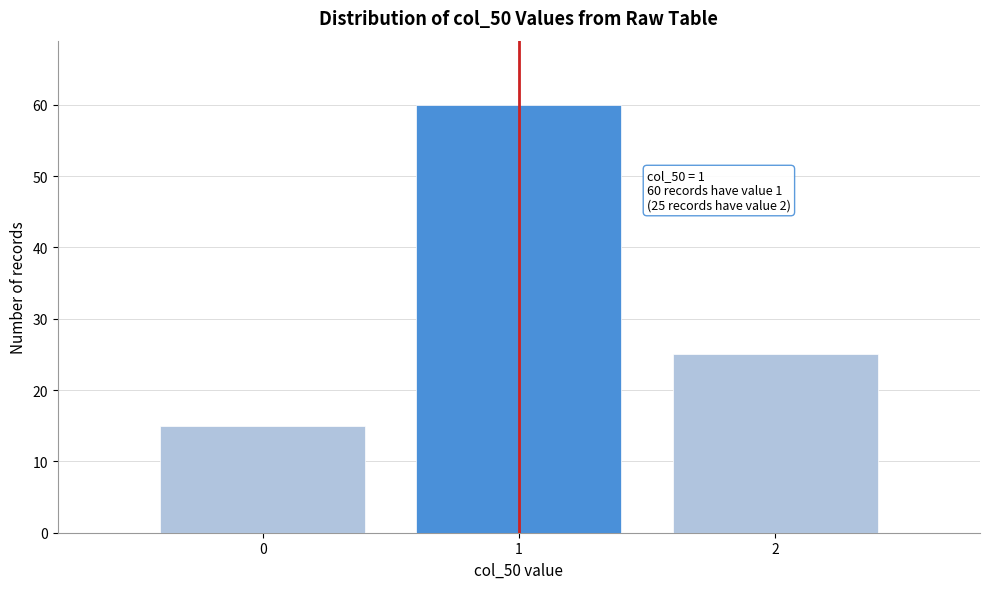

Reading left to right, extract all data points from this chart.

0=15	1=60	2=25